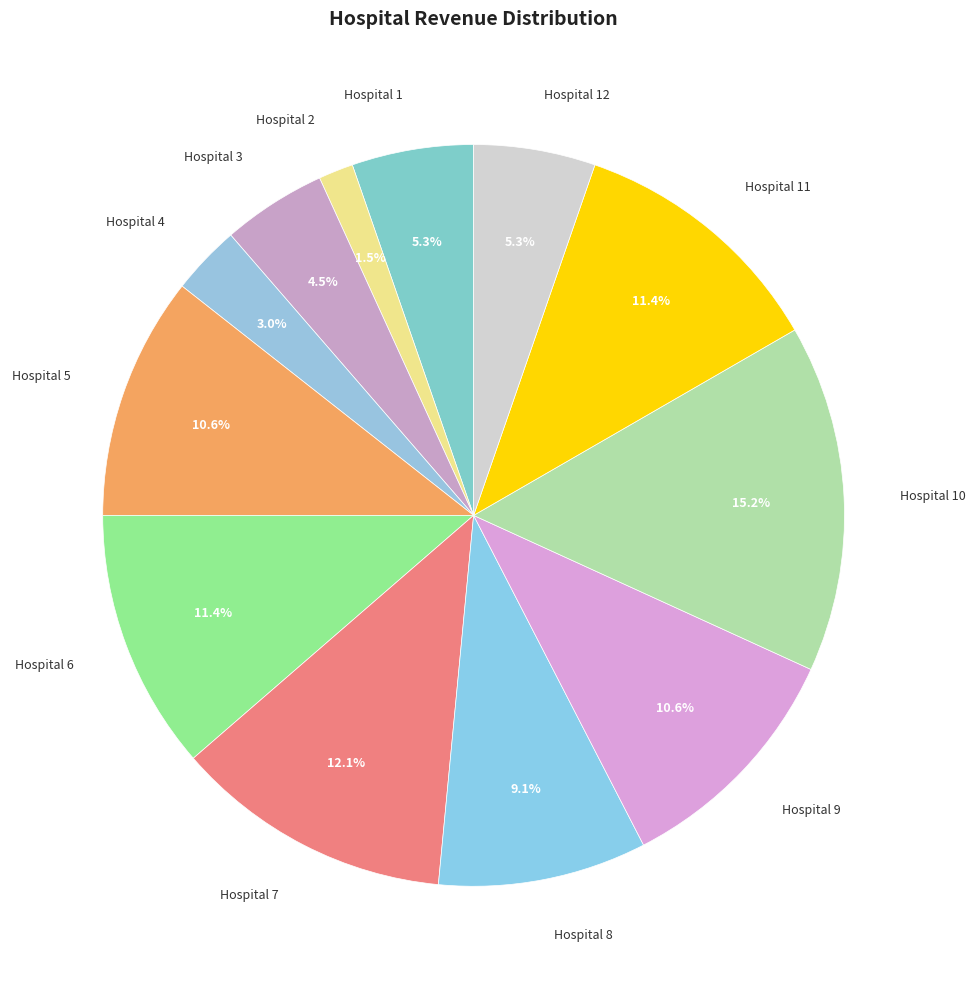

Which has a higher value, Hospital 7 or Hospital 2?

Hospital 7